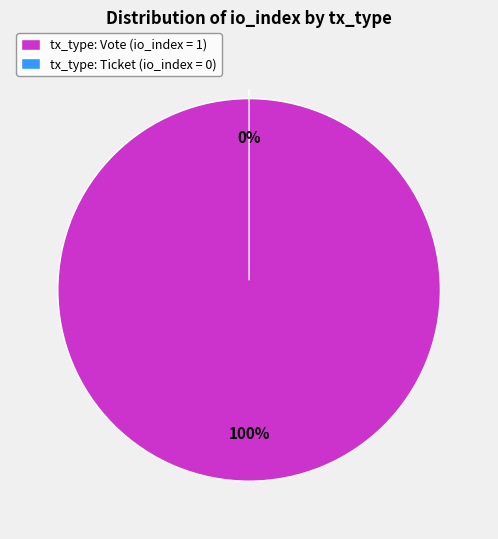

Which category accounts for the majority?

Vote